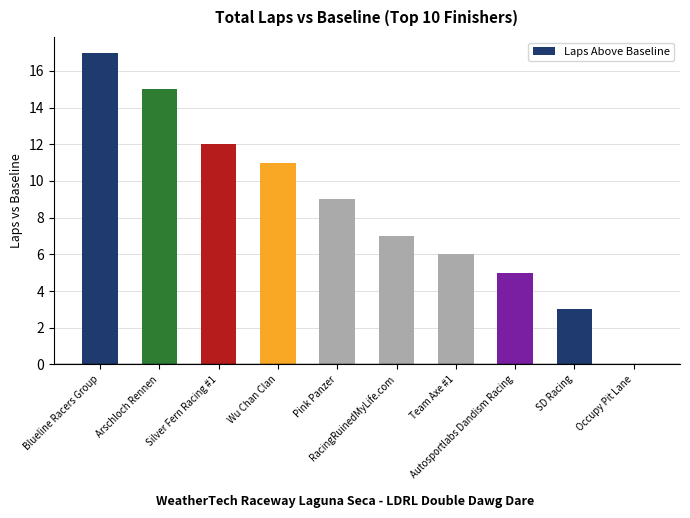

Reading left to right, list all the values displayed in this chart.

17	15	12	11	9	7	6	5	3	0